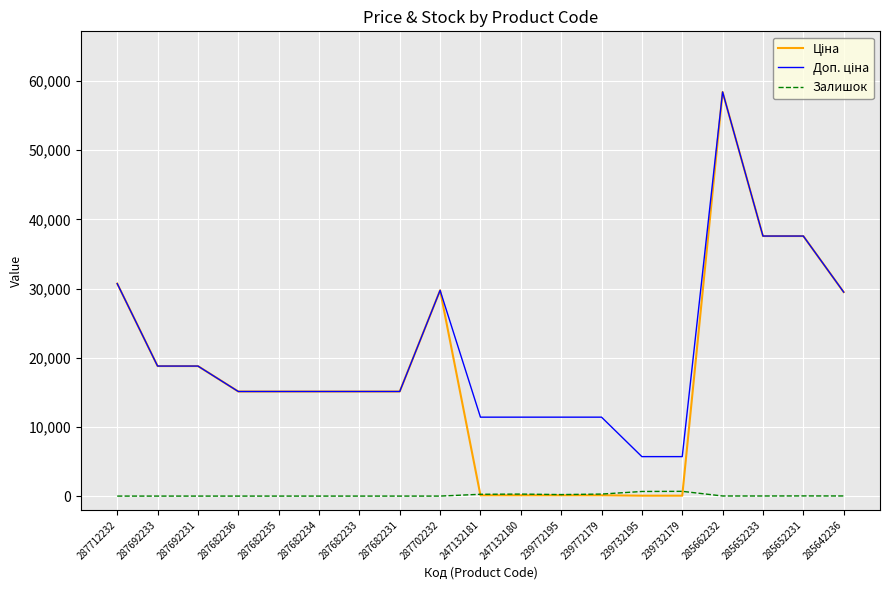

At which category is the sum across all series the highest?

285662232